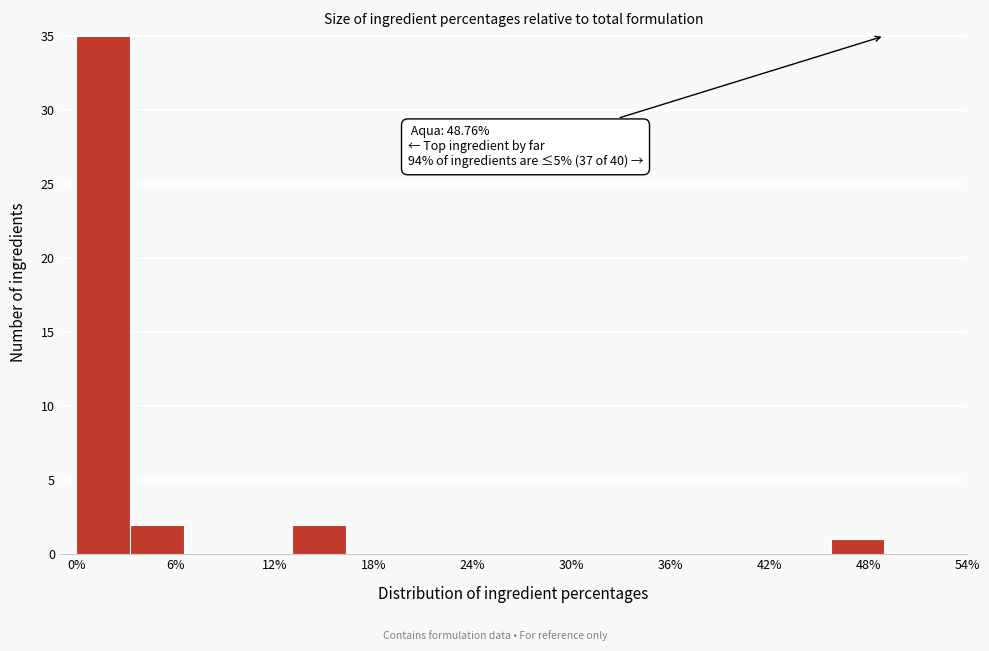

Read against the x-axis, roughly where is the centre of the tallest bar?

2